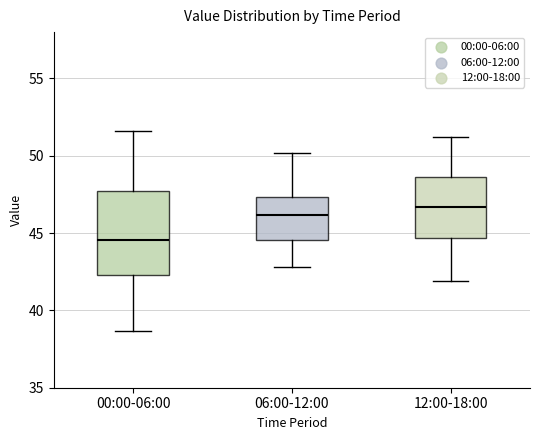

Where does the lower whisker of the box for 06:00-12:00 end on the y-axis? The values are not printed on the chart, so give them approximately, as read against the axis.

43.0